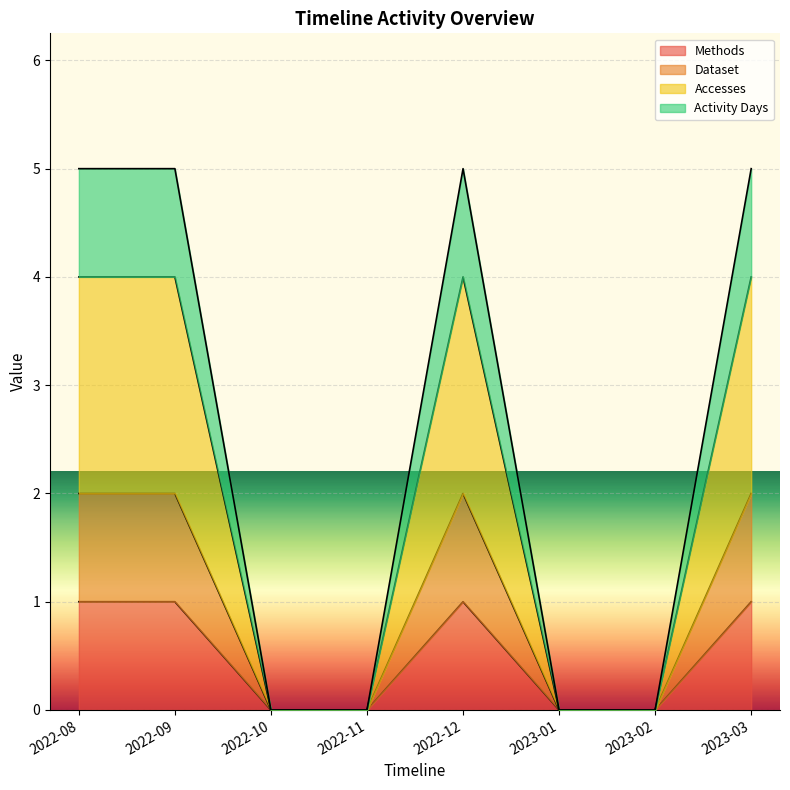

What is the value of the Methods point at the 1st from the left?

1